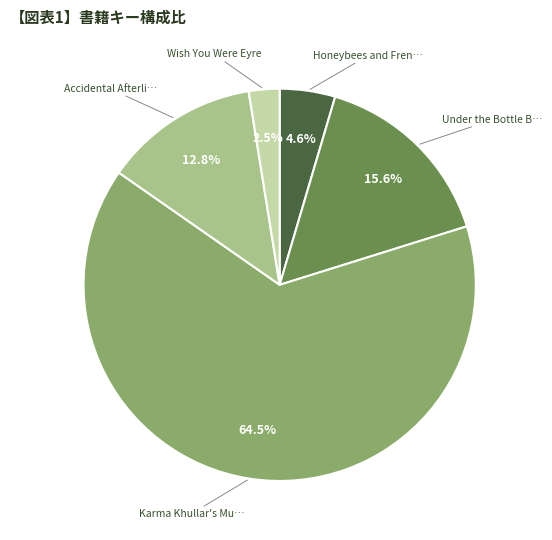

Which slice is the smallest?

Wish You Were Eyre